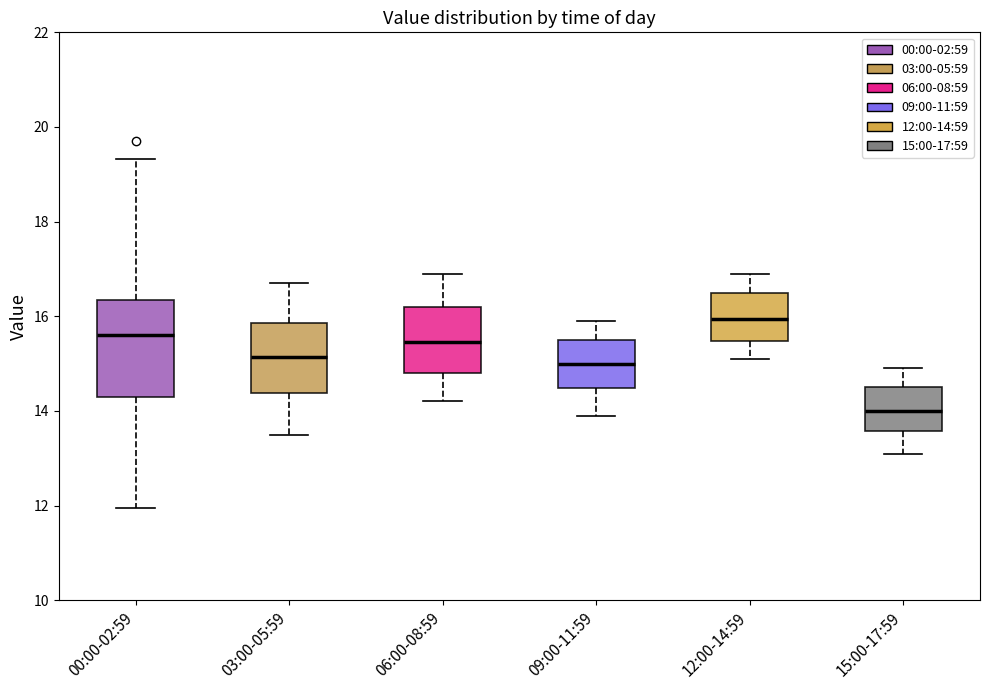

Where is the lower edge of the box for 06:00-08:59 on the y-axis? The values are not printed on the chart, so give them approximately, as read against the axis.

14.8